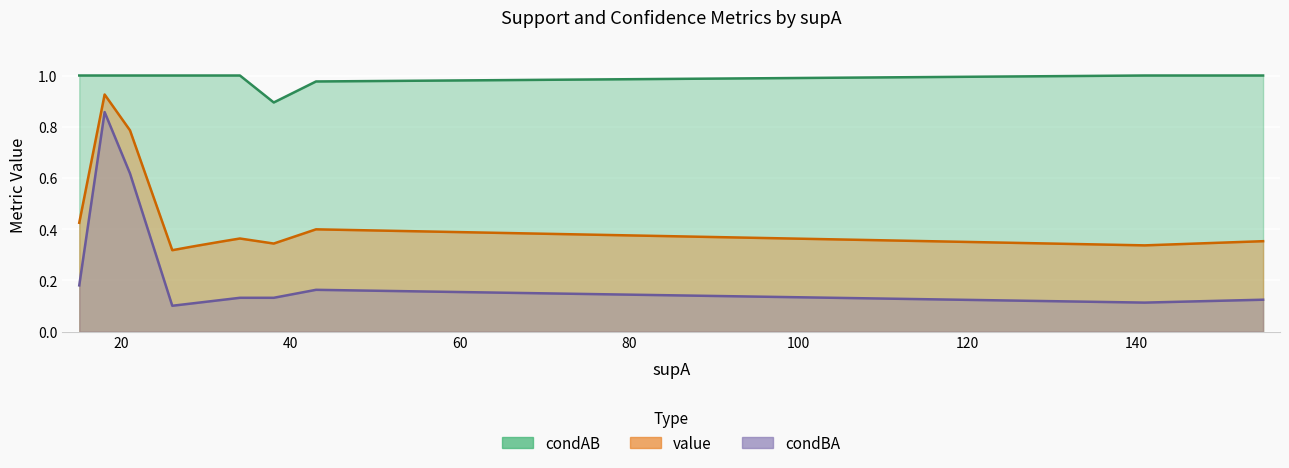

The condBA series shows 0.0 at 26. True or false?

False